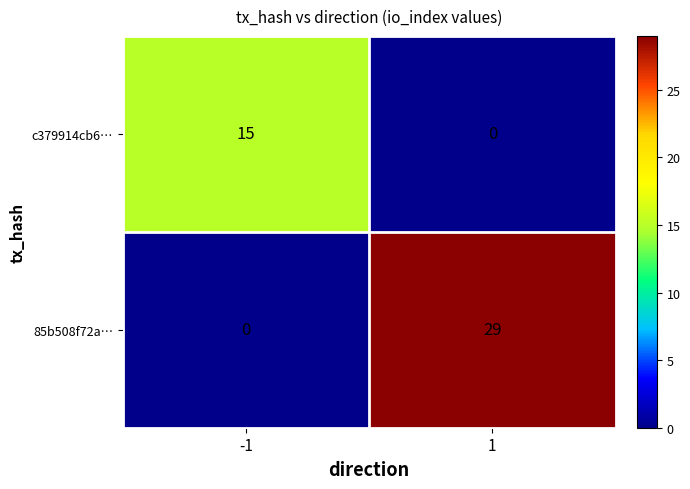

Reading left to right, extract all data points from this chart.

c379914cb6…: -1=15	1=0
85b508f72a…: -1=0	1=29